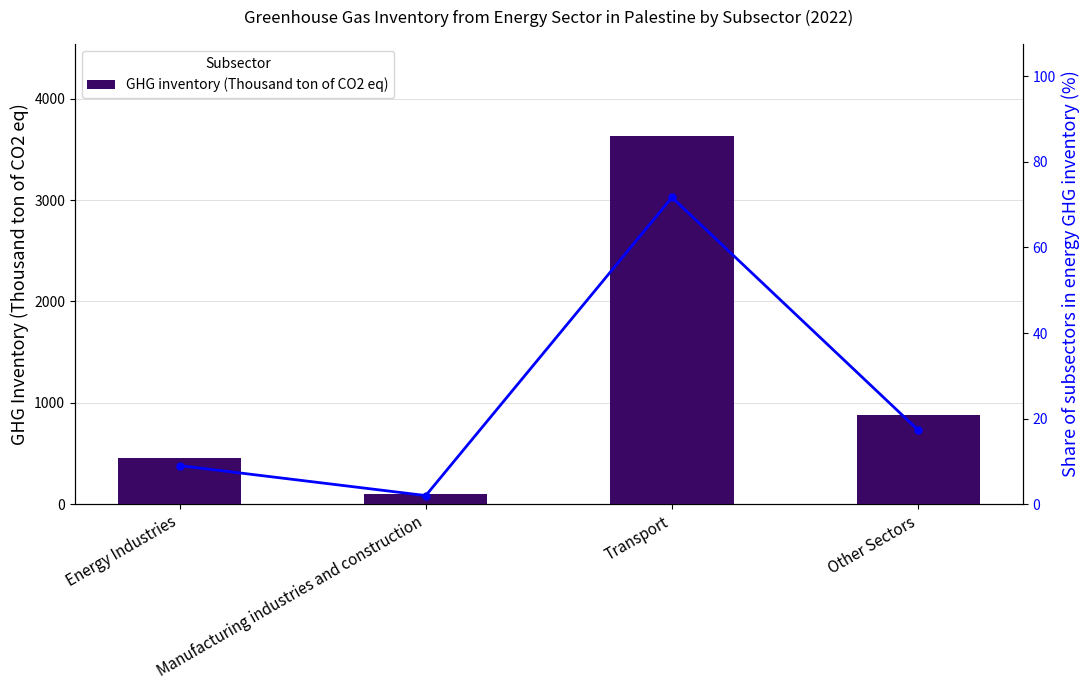

What is the difference between the Share of subsectors in energy GHG inventory (%) values at Manufacturing industries and construction and Transport?

69.7